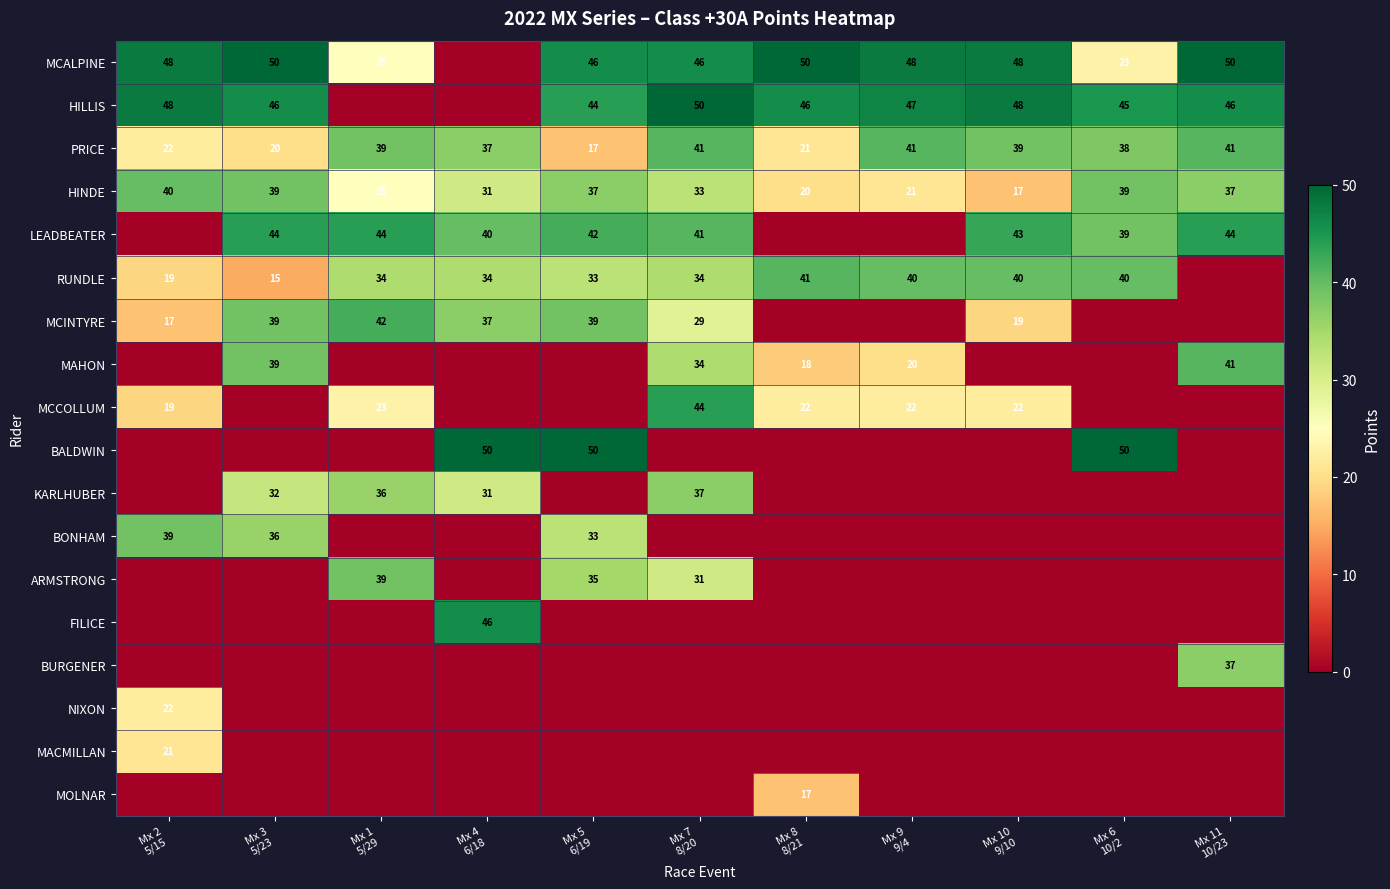

At which category does the chart reach its peak across all series?

Mx 3
5/23